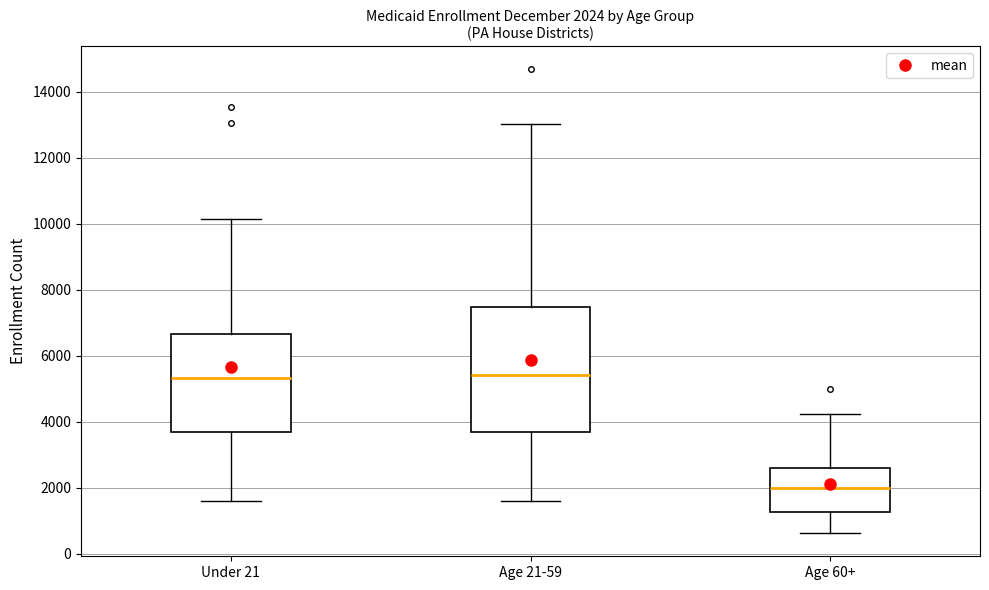

Comparing the boxes themselves (not the whiskers), which one is the tallest?

Age 21-59